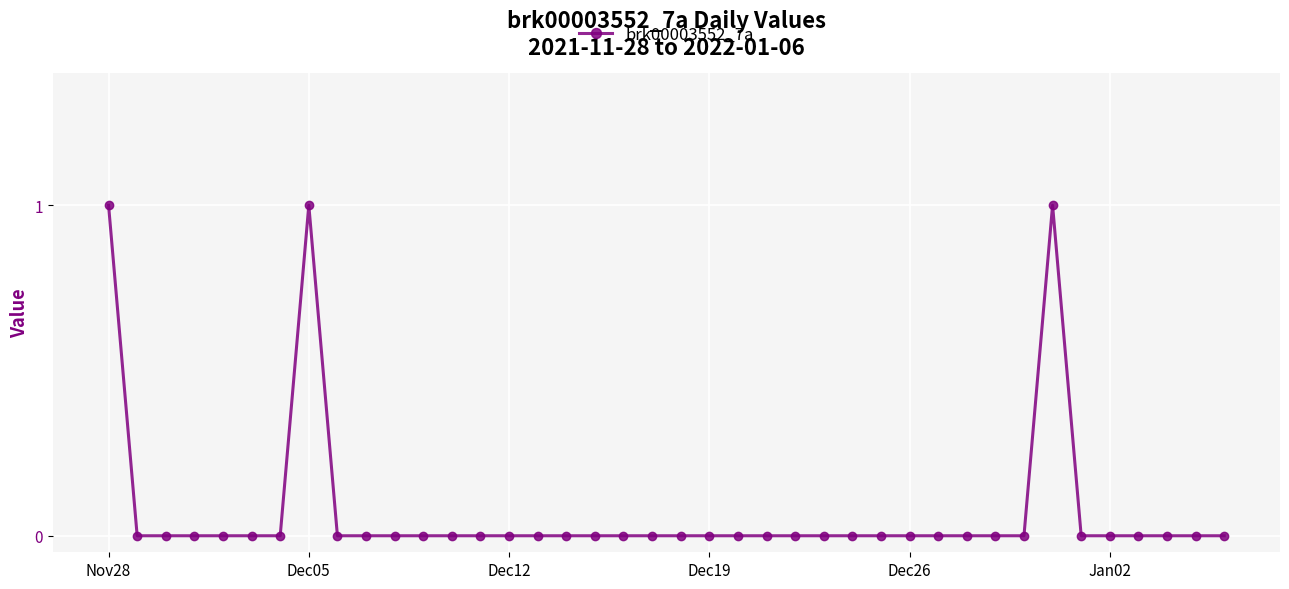

What is the sum of all values?

3